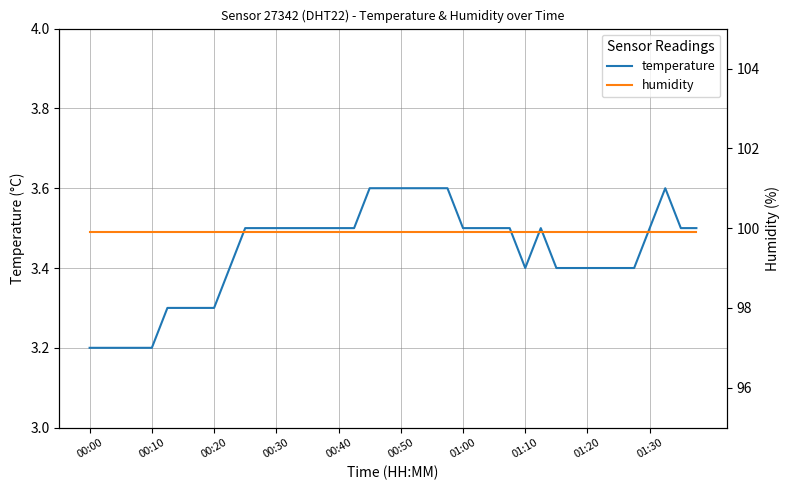

Rank the series by their average value, from highest to lowest.

humidity, temperature